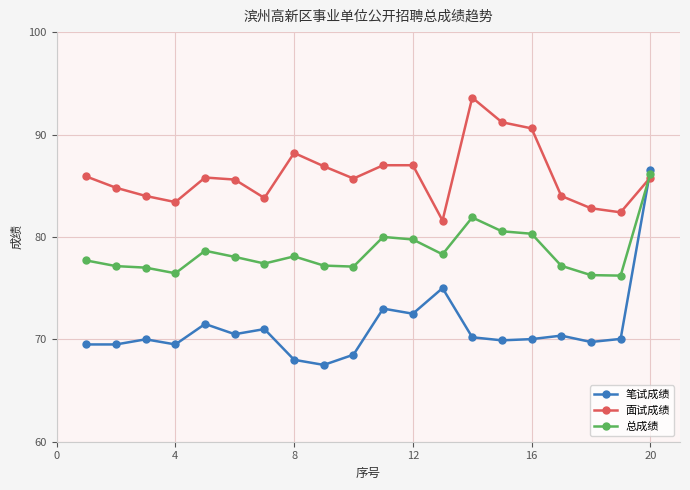

Which series has the largest total across all categories?

面试成绩